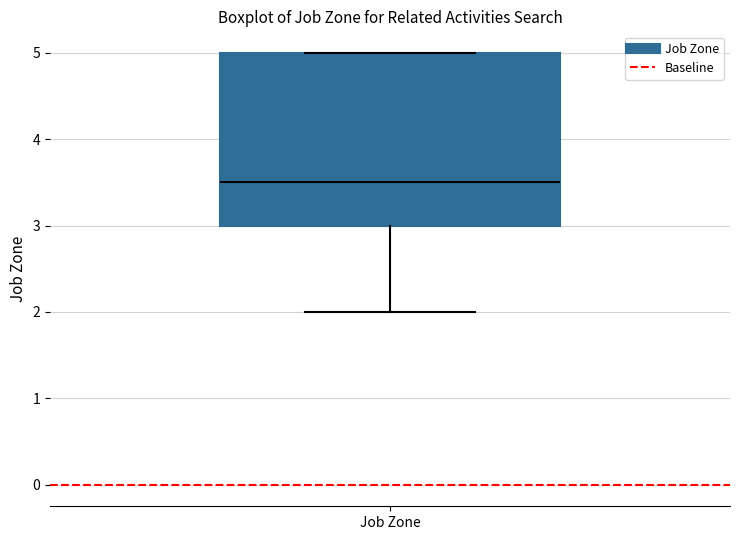

Where is the lower edge of the box for Job Zone on the y-axis? The values are not printed on the chart, so give them approximately, as read against the axis.

3.0